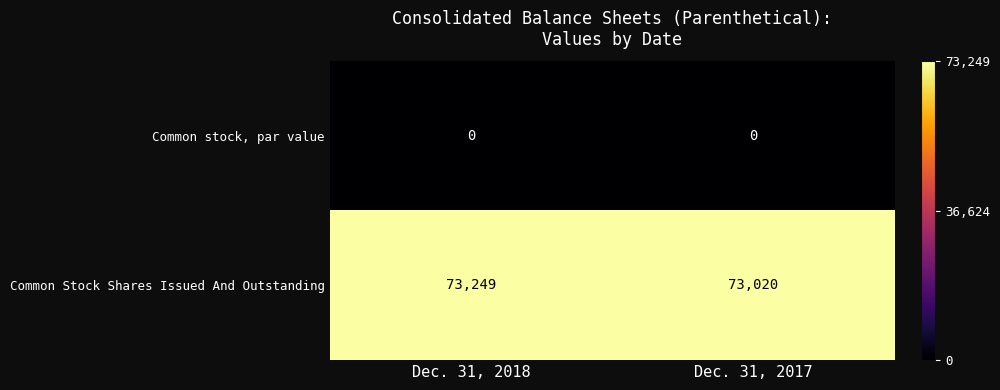

At which category is the sum across all series the highest?

Dec. 31, 2018